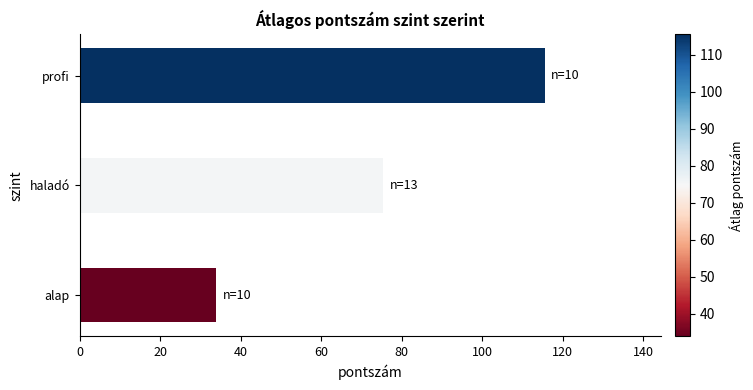

Rank the categories by value from lowest to highest.

alap, haladó, profi